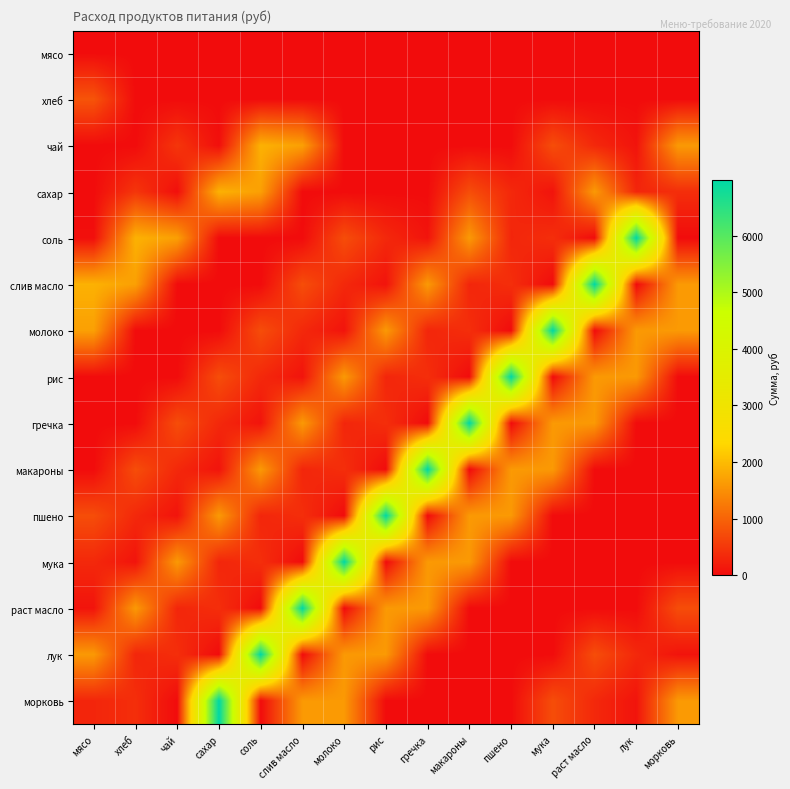

How many distinct data groups are displayed?

15